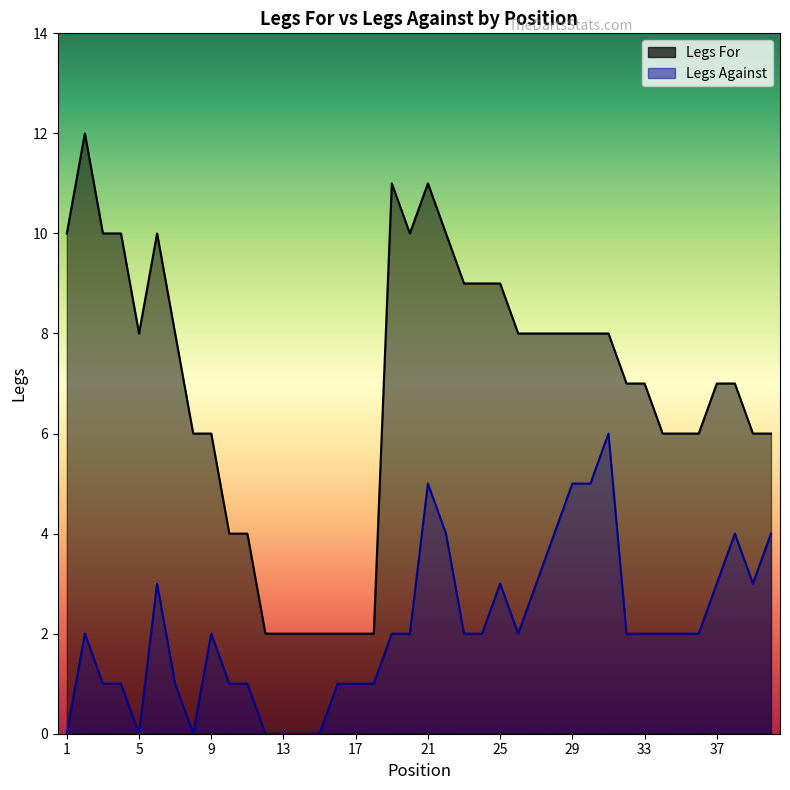

Between 1 and 8, which series saw the biggest shift?

Legs For